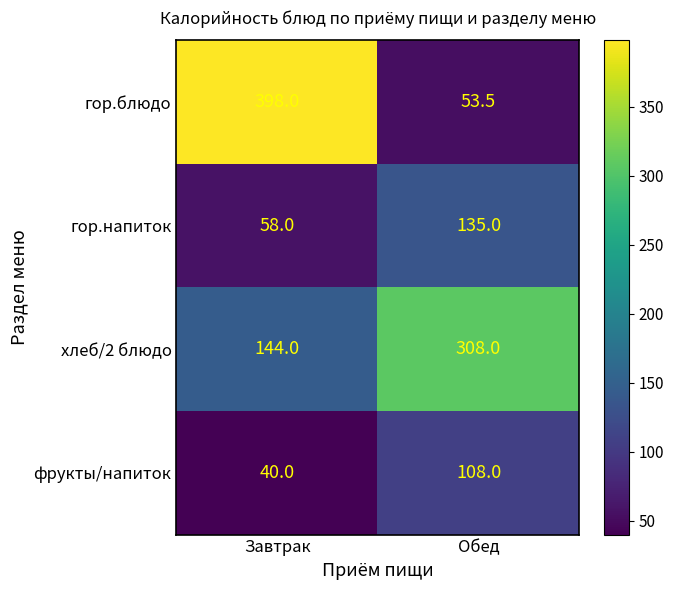

At which category does the chart reach its peak across all series?

Завтрак